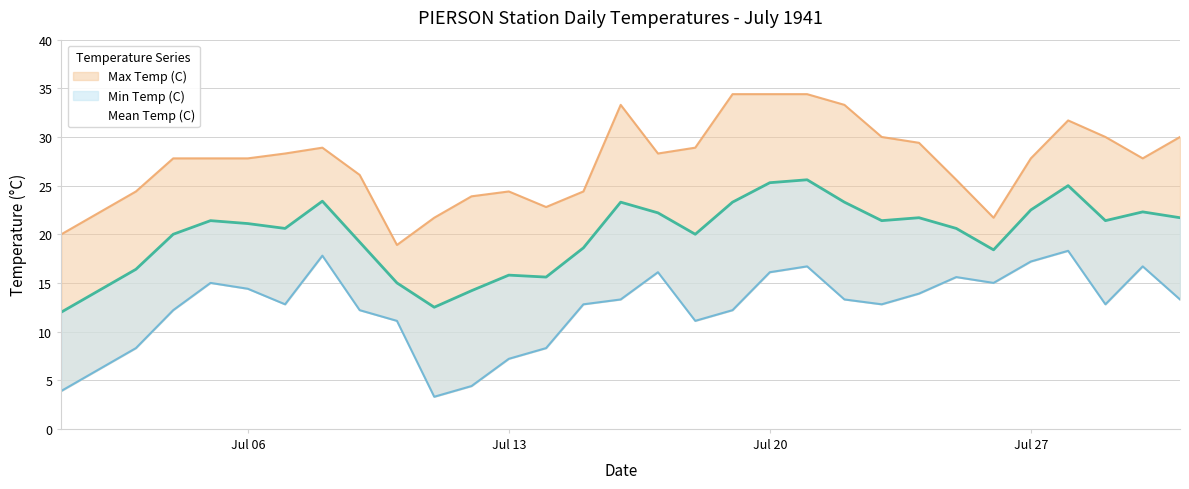

How many distinct data groups are displayed?

3